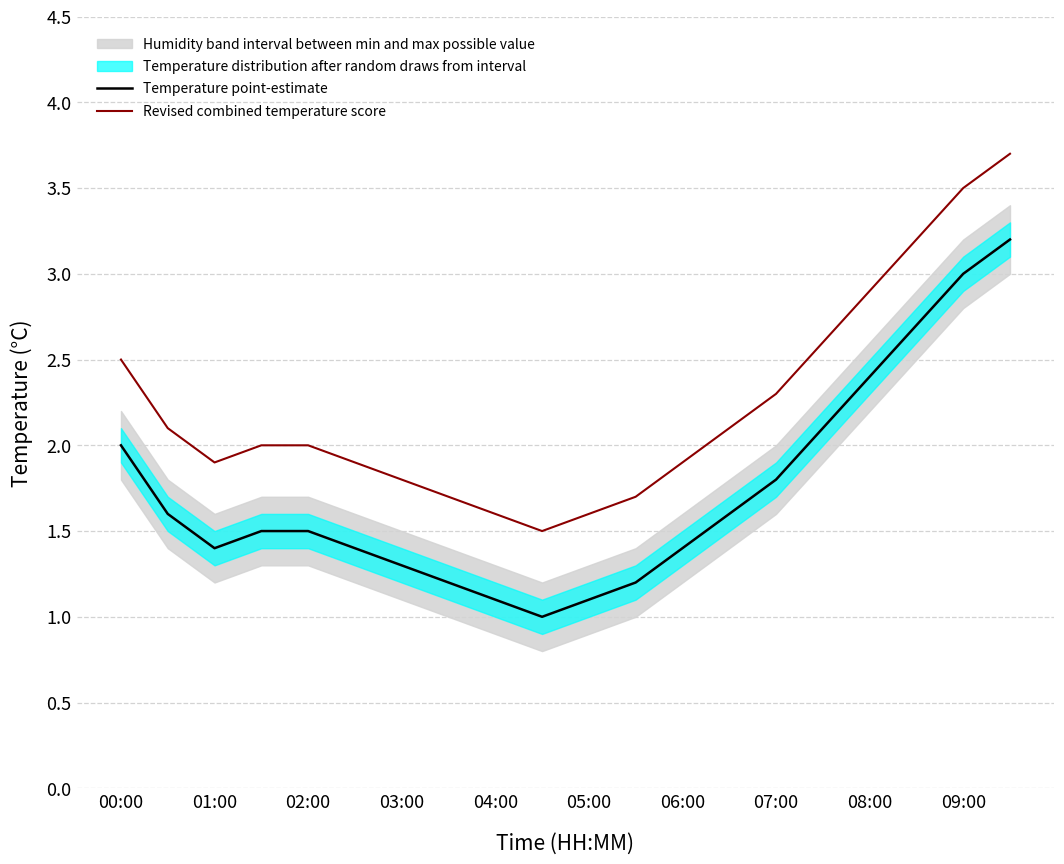

True or false: Revised combined temperature score and Temperature point-estimate intersect in this chart.

False